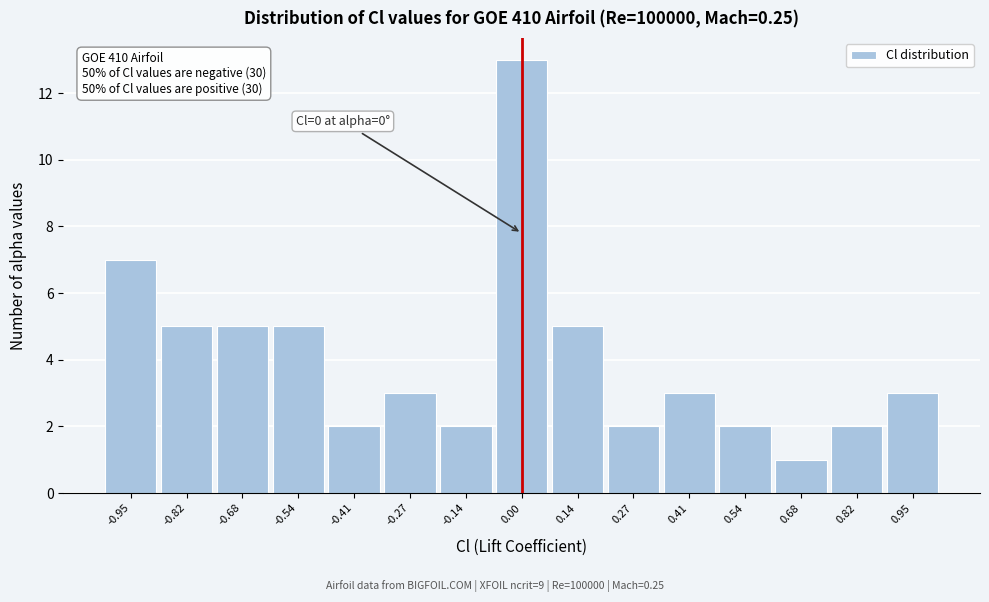

Which range on the x-axis has the tallest bar?

-0.06 to 0.06